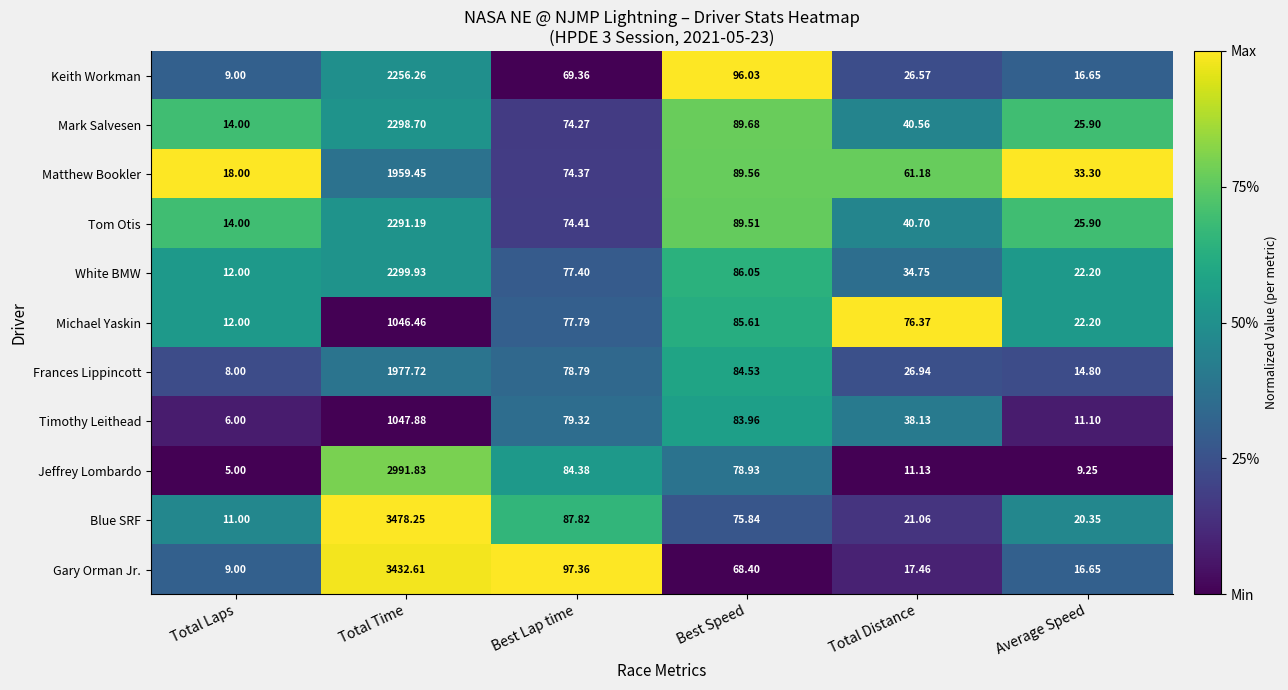

At which category is the sum across all series the highest?

Total Time